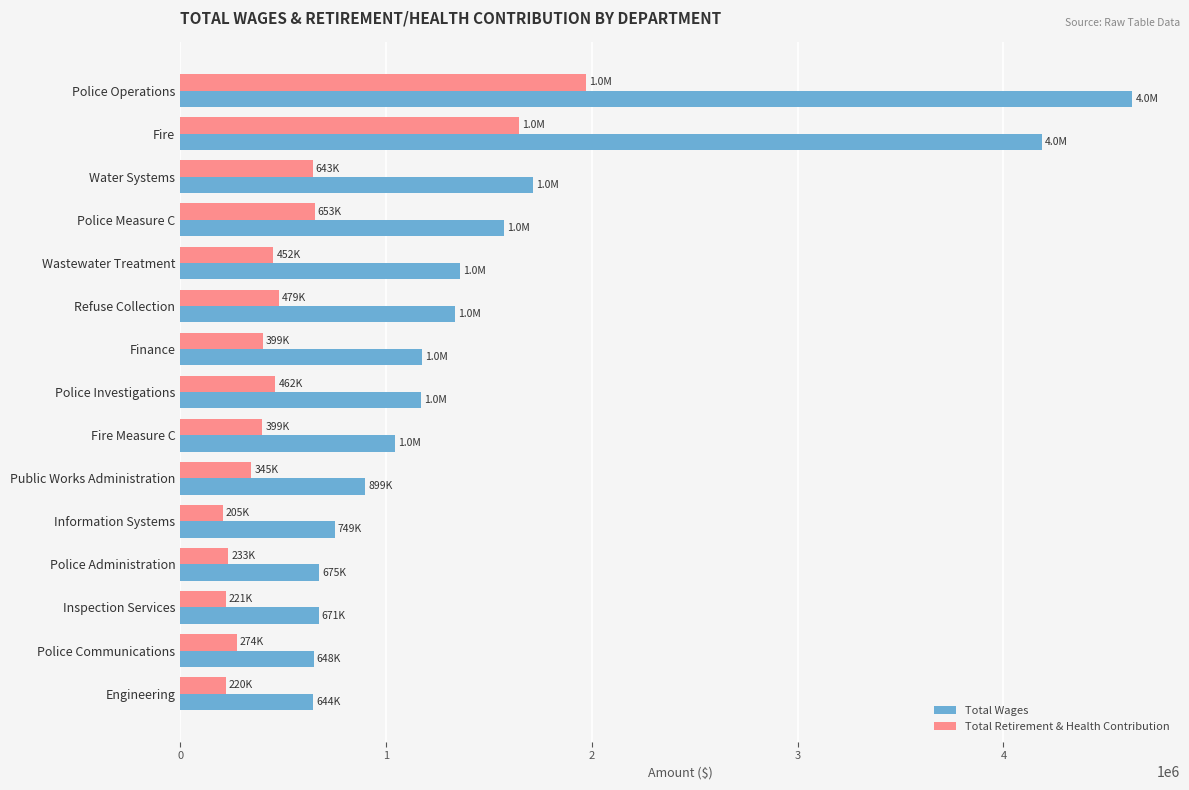

The Total Retirement & Health Contribution series shows 1648295 at Fire. True or false?

True